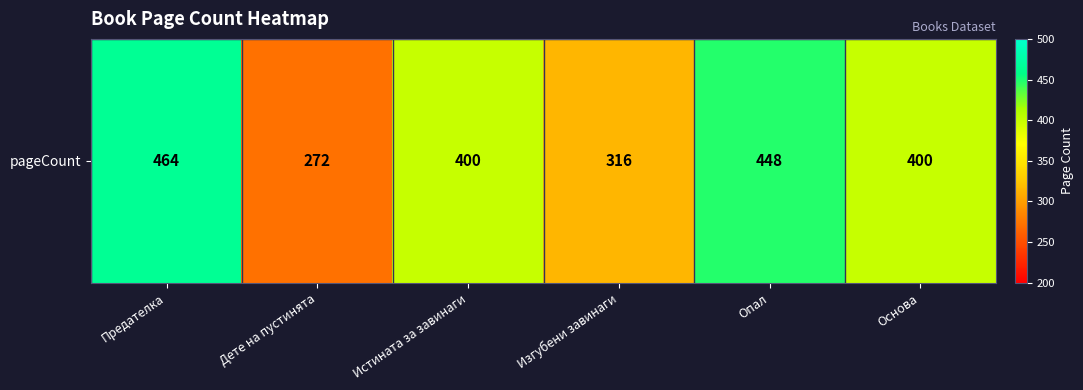

Which label corresponds to the largest value in the chart?

Предателка